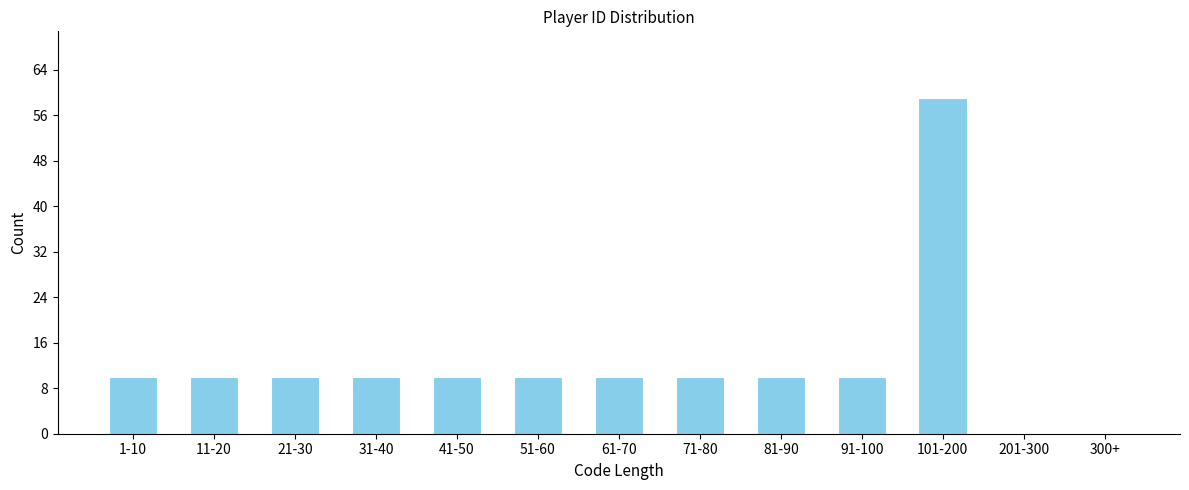

Reading right to left, what are all the values shown in this chart?

300+=0	201-300=0	101-200=59	91-100=10	81-90=10	71-80=10	61-70=10	51-60=10	41-50=10	31-40=10	21-30=10	11-20=10	1-10=10